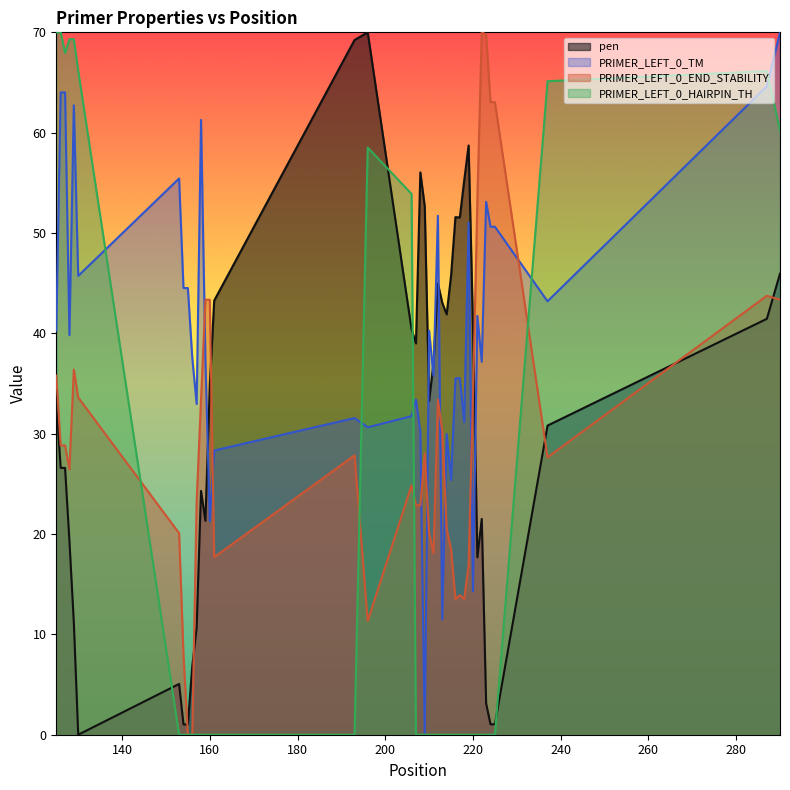

How many data points in PRIMER_LEFT_0_HAIRPIN_TH are above 0?

11